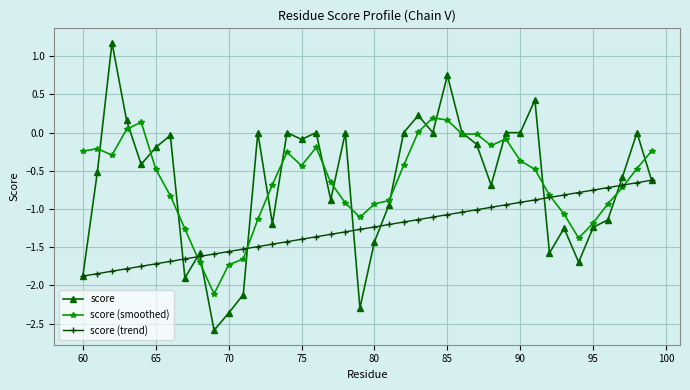

List the series in order of their peak value, highest first.

score, score (smoothed), score (trend)